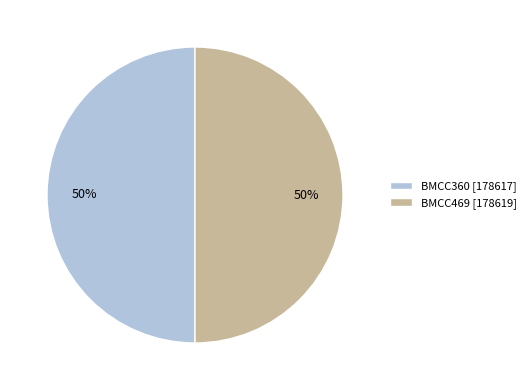

The BMCC469 slice represents 50% of the pie. True or false?

True